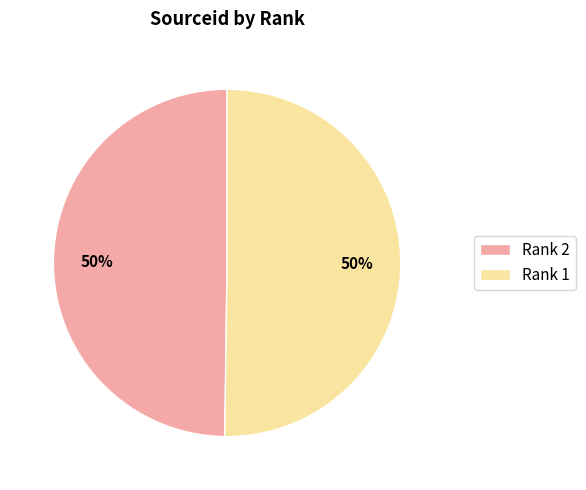

To the nearest percent, what is the average slice percentage?

50%